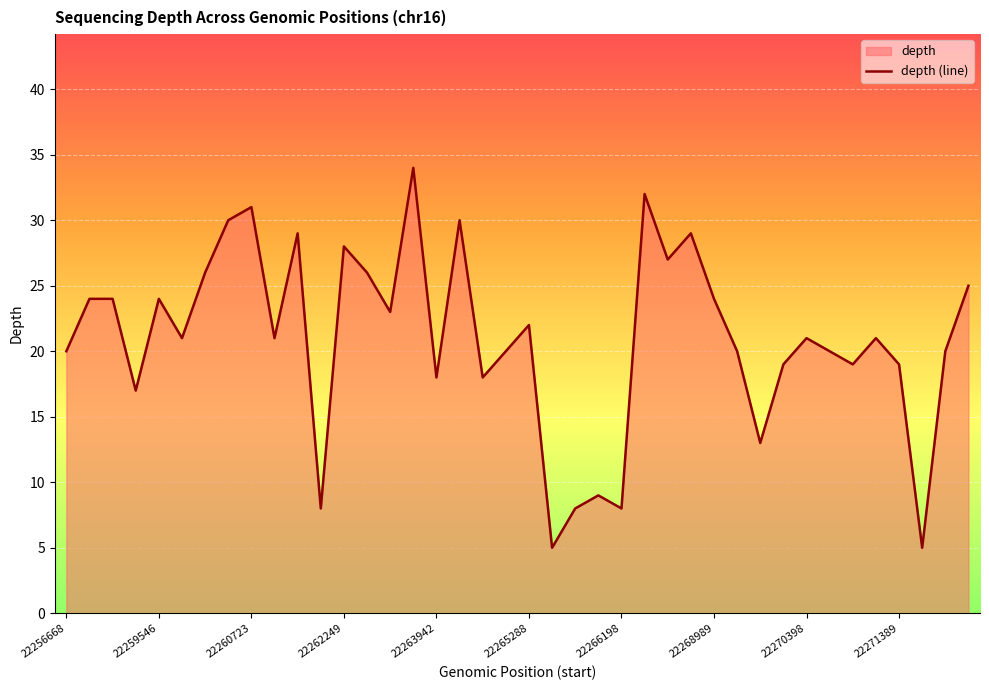

What is the approximate value at 22264629?

30